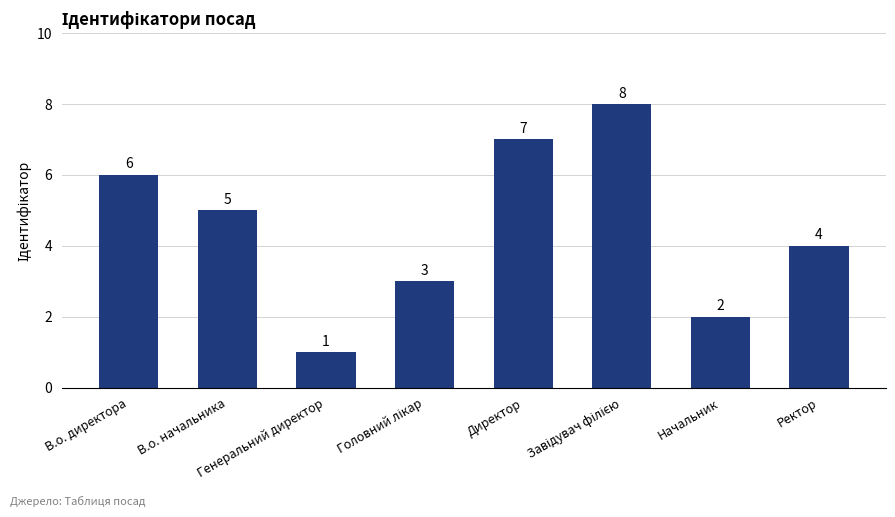

At which label is the value closest to 4?

Ректор